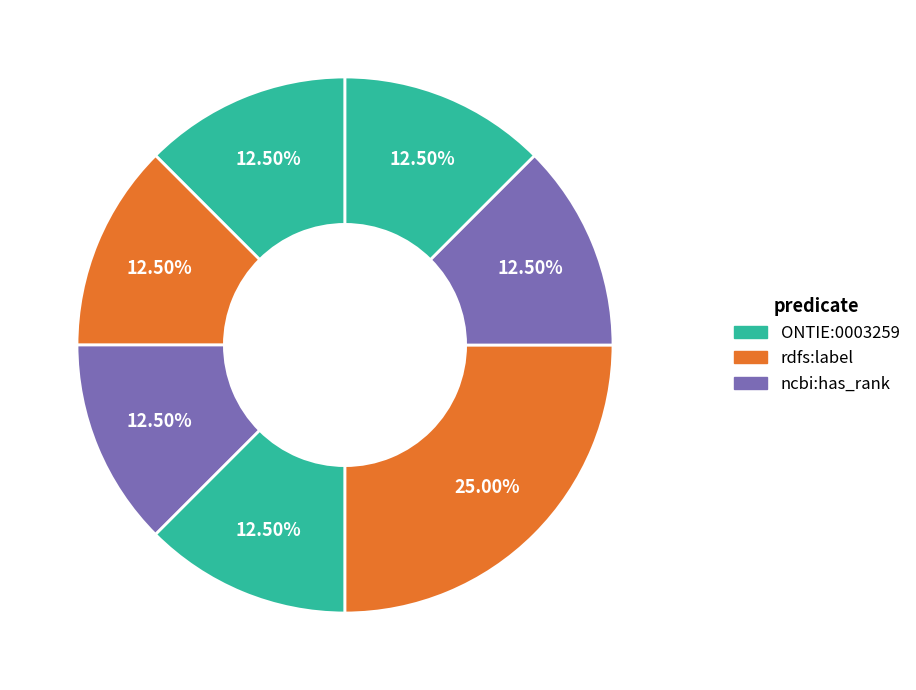

How many slices are in this pie chart?

7